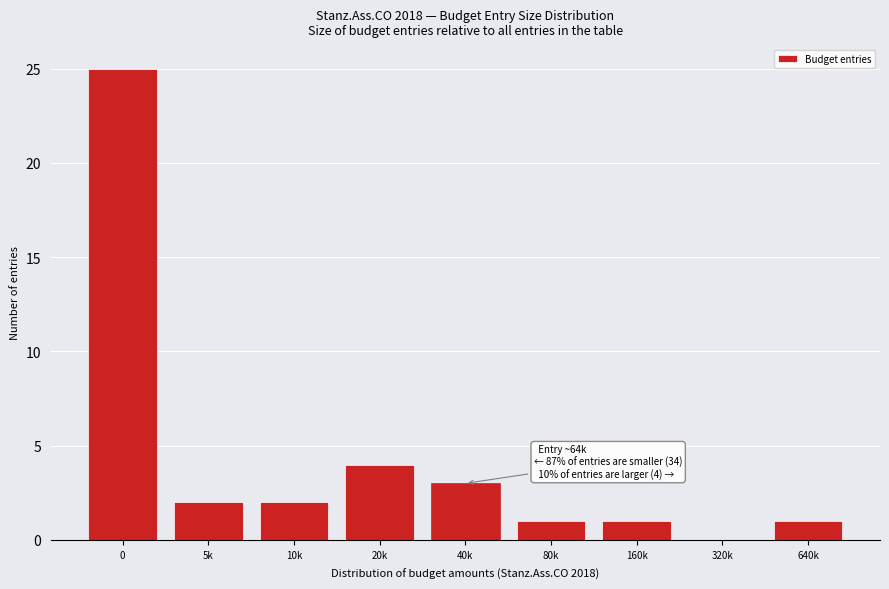

Reading left to right, transcribe all the data shown in this chart.

0=25	5k=2	10k=2	20k=4	40k=3	80k=1	160k=1	320k=0	640k=1